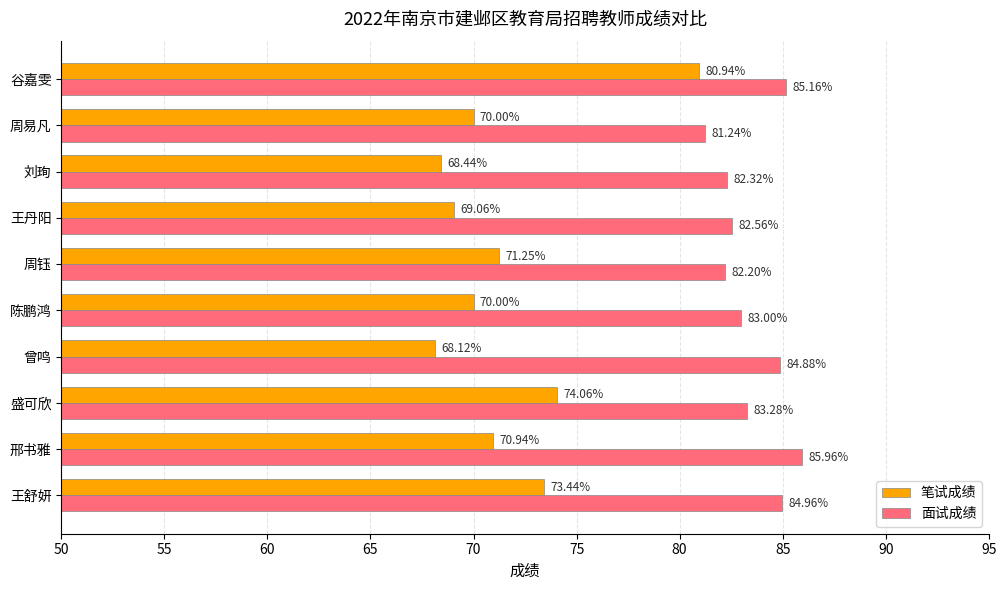

What is the maximum value shown in the chart?

86.0